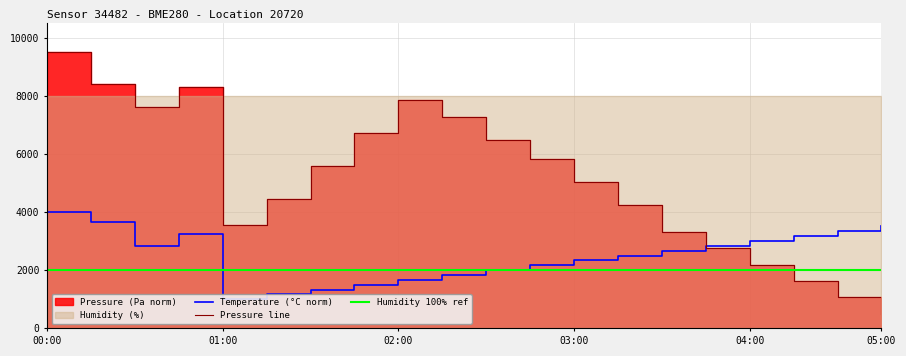

The pressure series shows 16315.9 at 00:00. True or false?

False